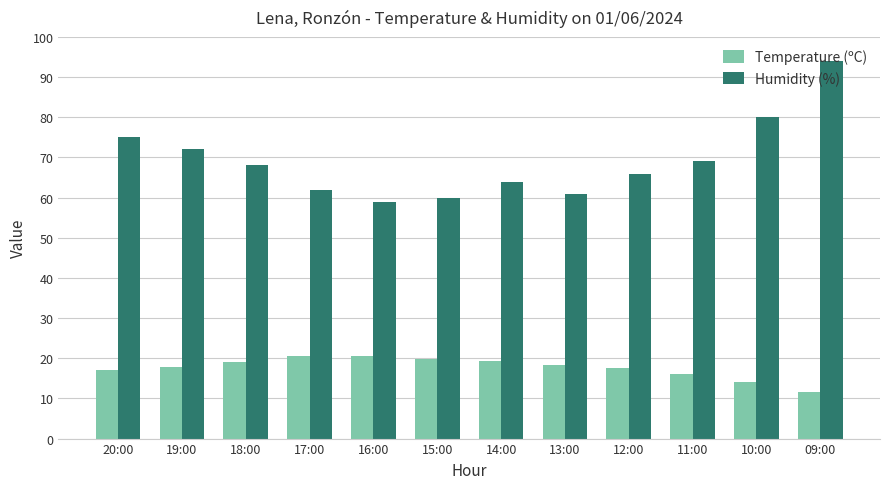

List the series in order of their peak value, highest first.

Humidity (%), Temperature (ºC)